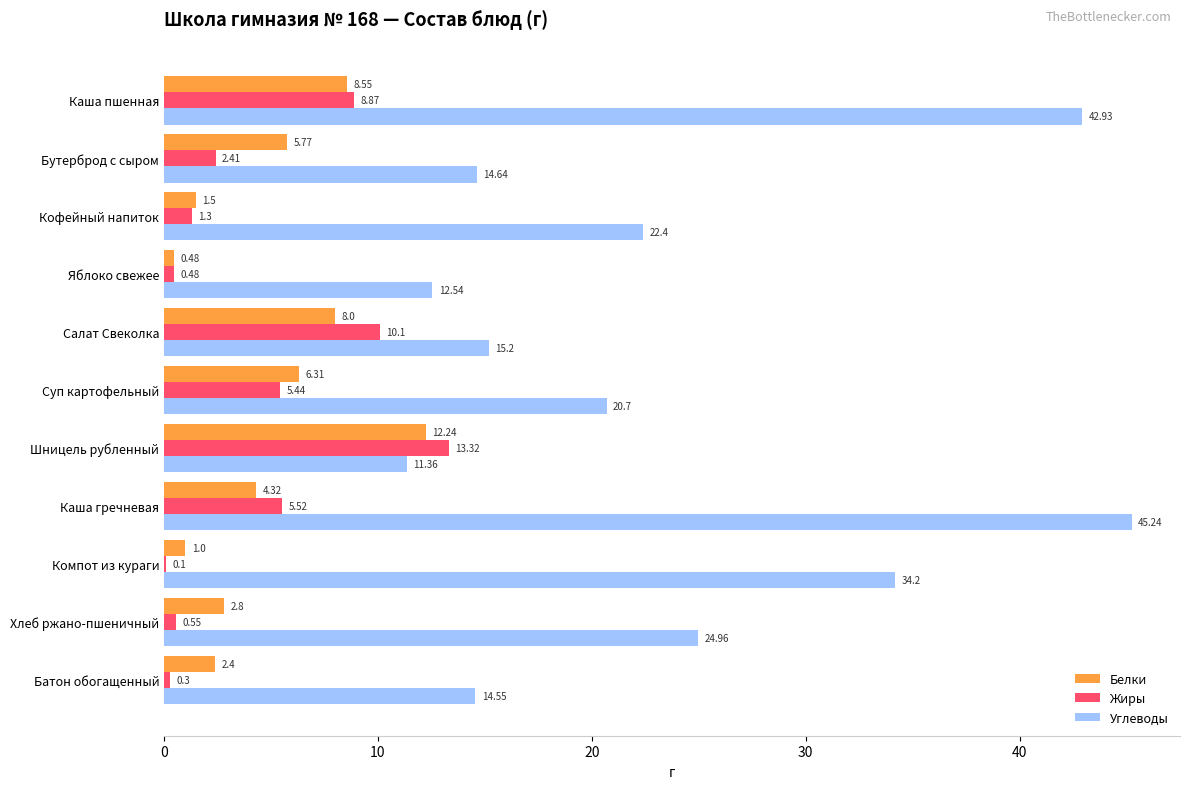

Which series changed the most between Кофейный напиток and Компот из кураги?

Углеводы